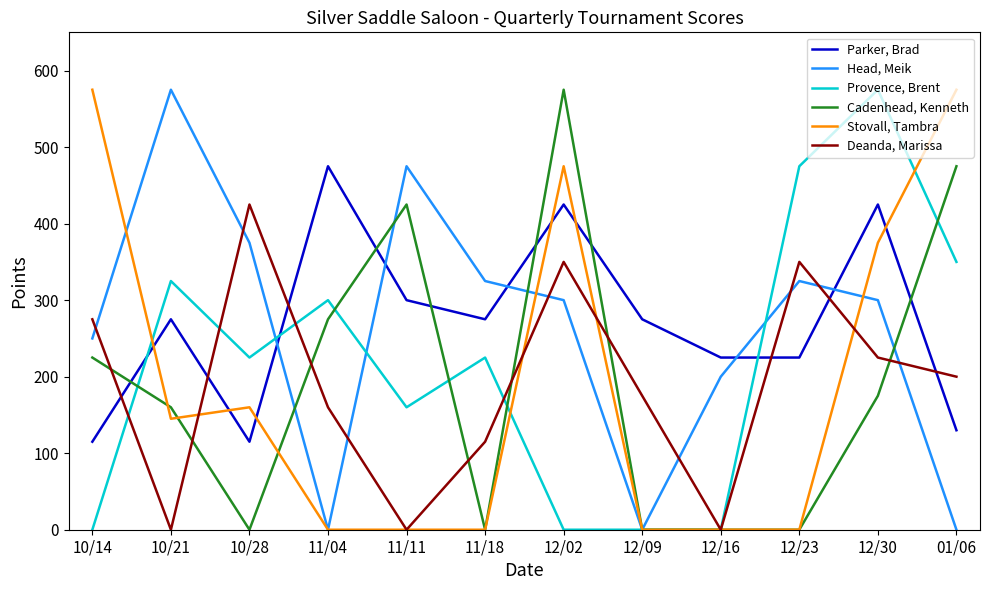

True or false: Stovall, Tambra and Parker, Brad cross at least once.

True